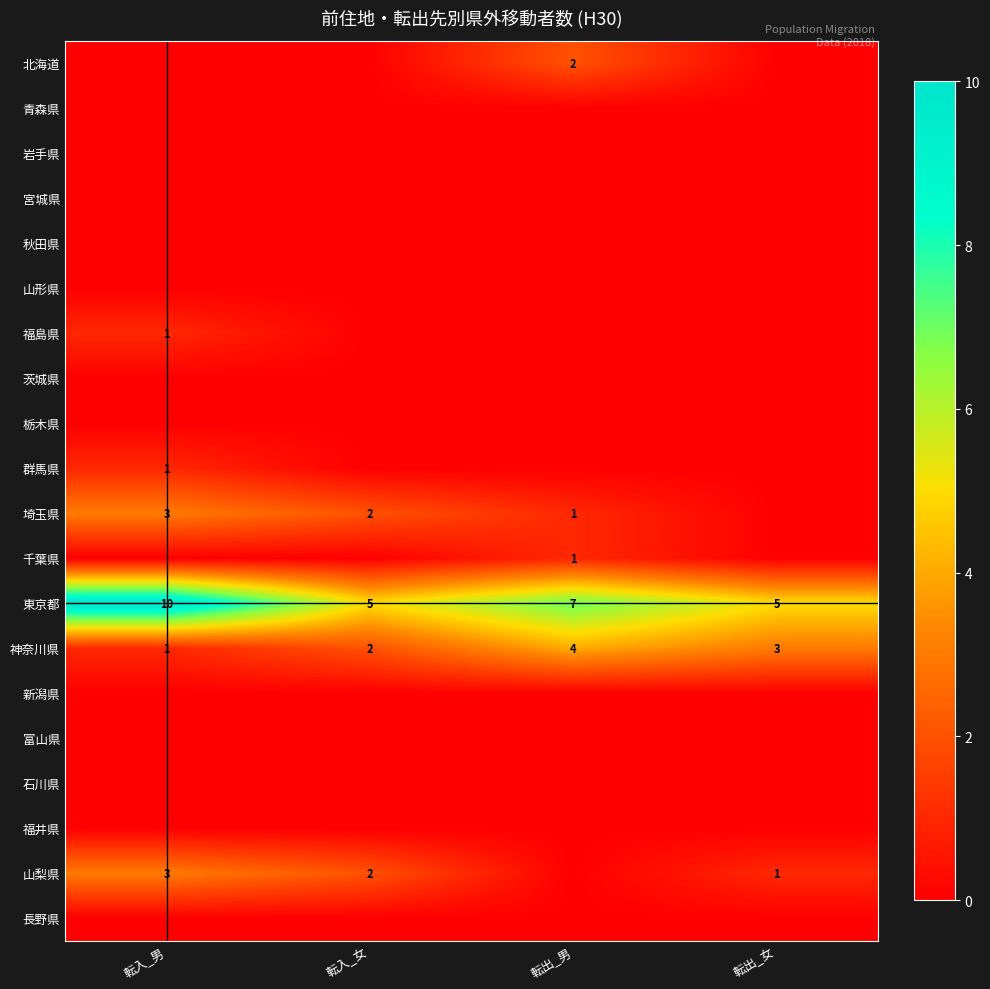

Which category has the lowest value in the 神奈川県 series?

転入_男